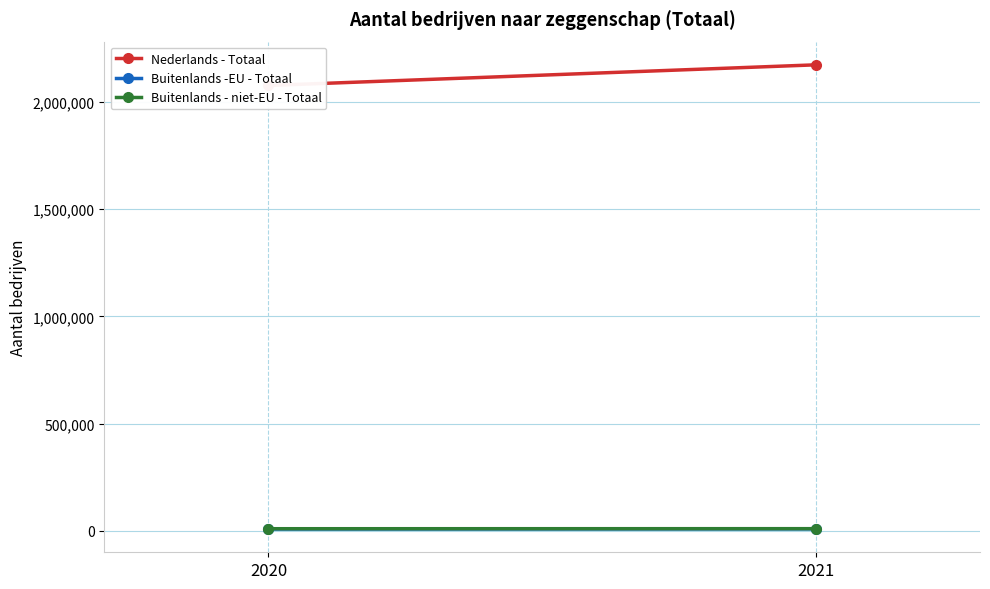

What is the value of the Nederlands - Totaal point at the 1st from the left?

2076400